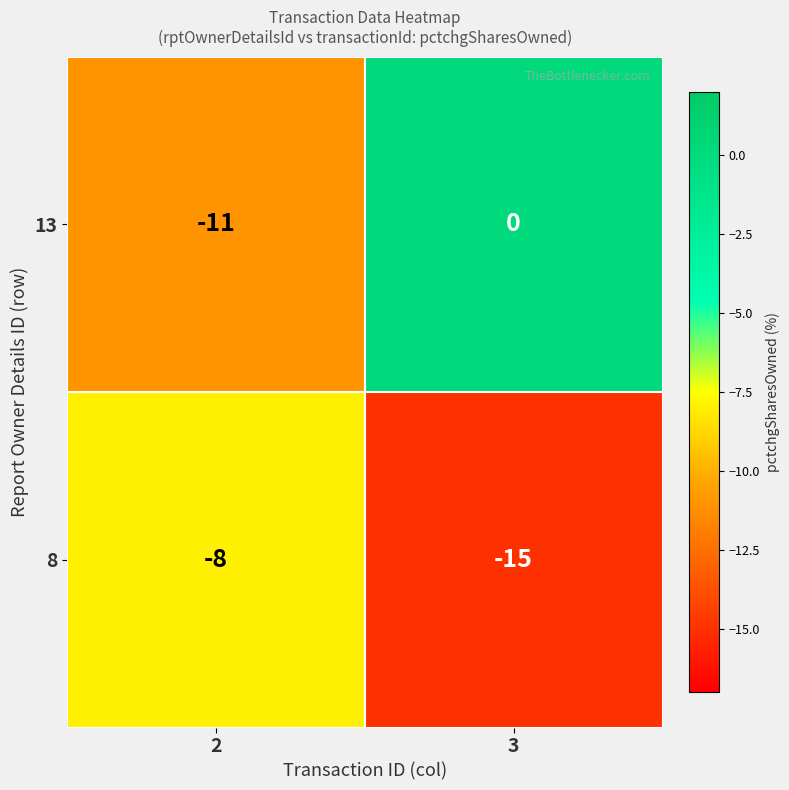

Reading left to right, what are all the values shown in this chart?

13: -11	0
8: -8	-15